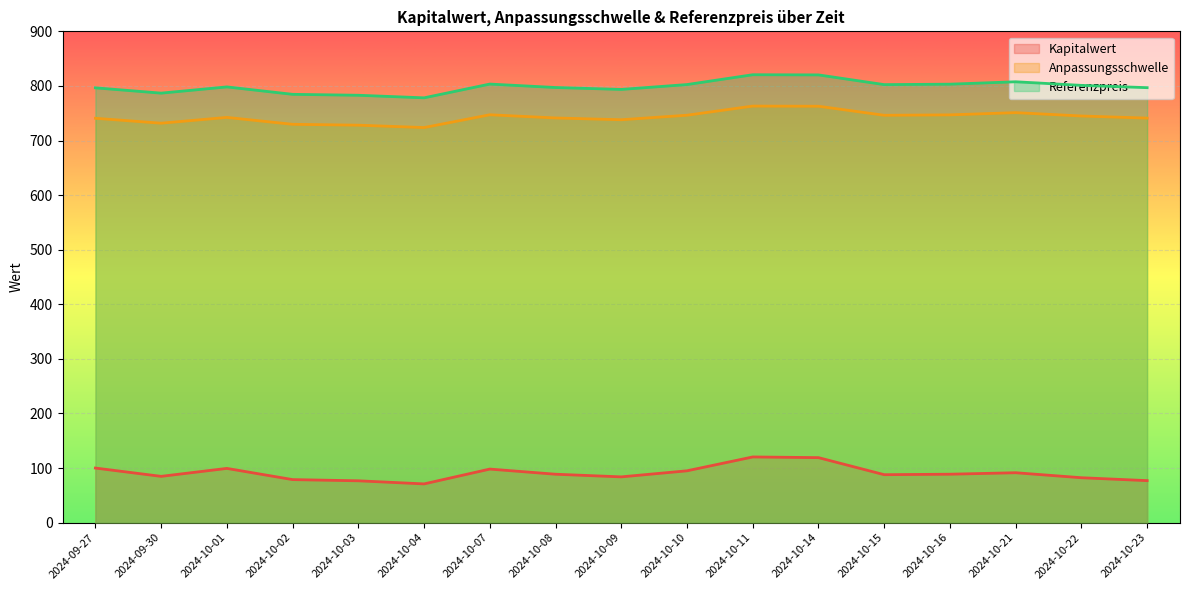

Reading left to right, transcribe all the data shown in this chart.

Kapitalwert: 2024-09-27=100.0	2024-09-30=84.8	2024-10-01=99.3	2024-10-02=78.8	2024-10-03=76.6	2024-10-04=71.0	2024-10-07=98.1	2024-10-08=88.7	2024-10-09=83.8	2024-10-10=95.0	2024-10-11=120.3	2024-10-14=119.1	2024-10-15=87.8	2024-10-16=88.7	2024-10-21=91.4	2024-10-22=82.3	2024-10-23=76.9
Anpassungsschwelle: 2024-09-27=740.7	2024-09-30=731.7	2024-10-01=742.3	2024-10-02=729.7	2024-10-03=728.1	2024-10-04=723.7	2024-10-07=747.2	2024-10-08=741.3	2024-10-09=738.0	2024-10-10=746.3	2024-10-11=763.1	2024-10-14=762.8	2024-10-15=746.2	2024-10-16=747.0	2024-10-21=751.1	2024-10-22=744.9	2024-10-23=741.0
Referenzpreis: 2024-09-27=796.5	2024-09-30=786.8	2024-10-01=798.2	2024-10-02=784.6	2024-10-03=782.9	2024-10-04=778.2	2024-10-07=803.4	2024-10-08=797.1	2024-10-09=793.6	2024-10-10=802.5	2024-10-11=820.5	2024-10-14=820.2	2024-10-15=802.4	2024-10-16=803.2	2024-10-21=807.6	2024-10-22=801.0	2024-10-23=796.8